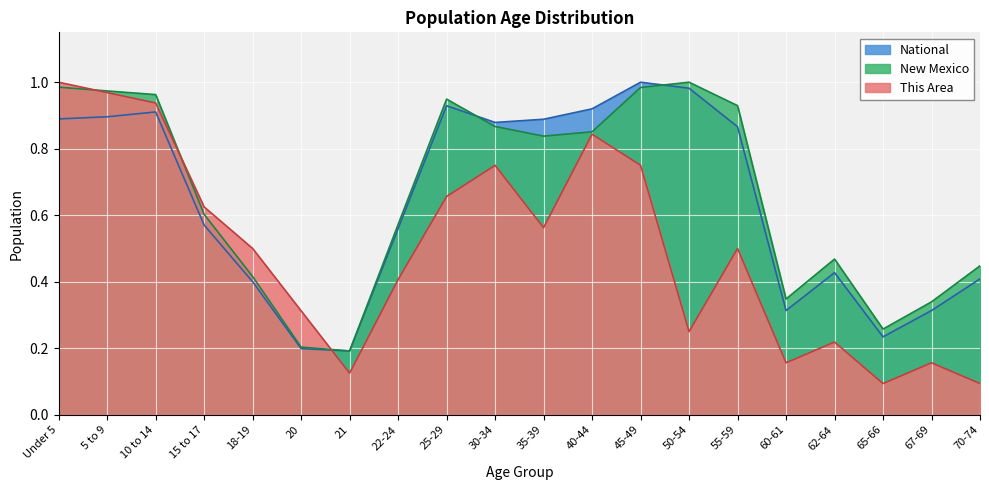

How many lines are shown in the chart?

3